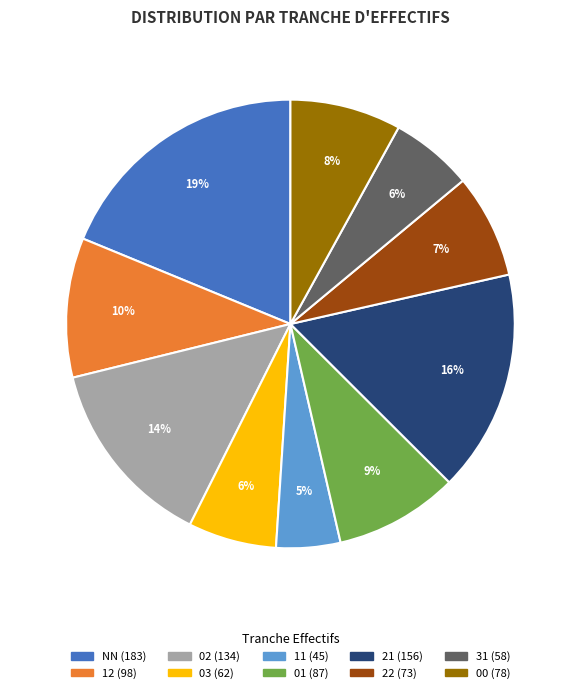

Does any single category account for the majority?

No